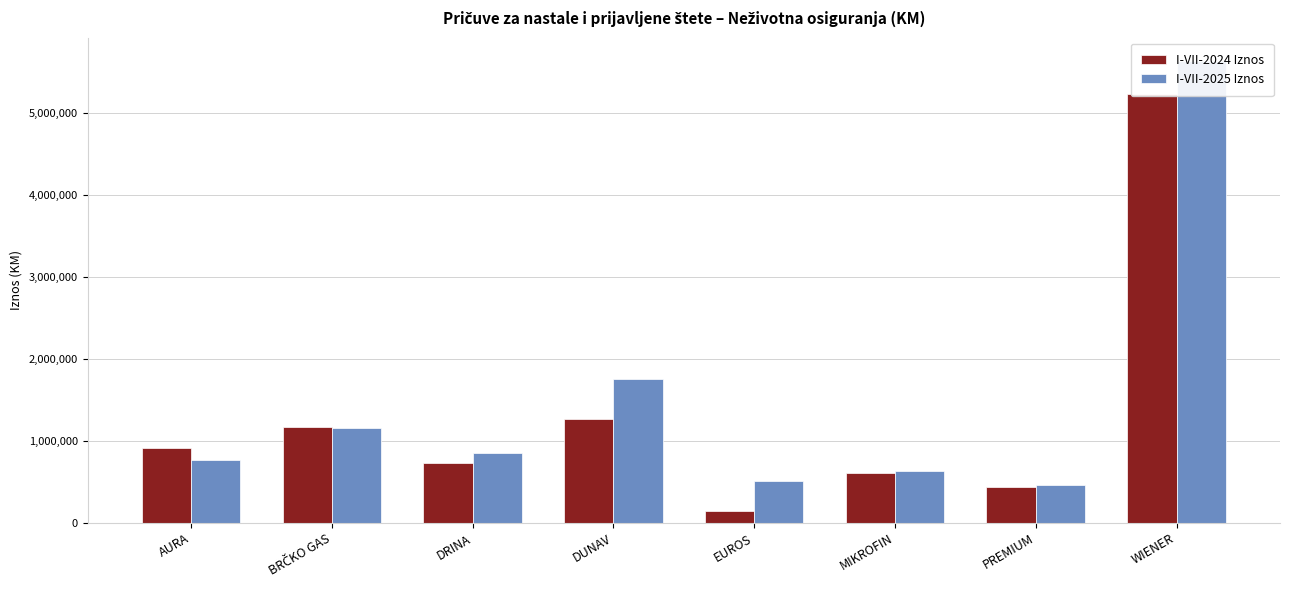

What is the total value across all series at PREMIUM?

901567